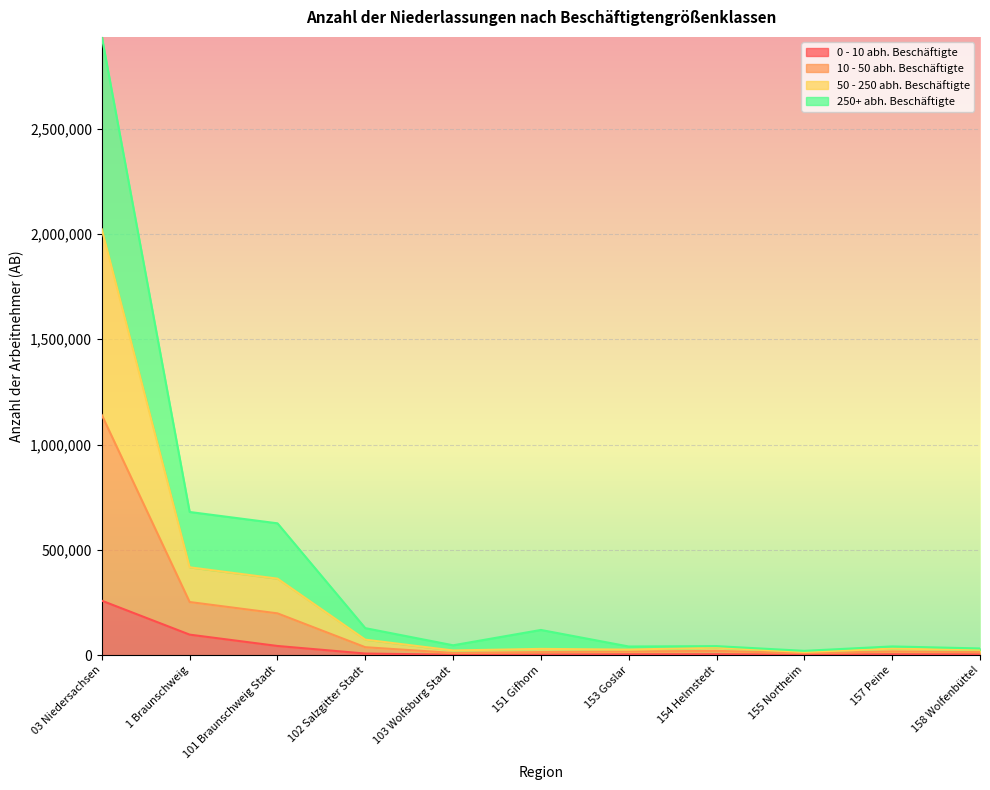

What is the smallest value displayed?

2033